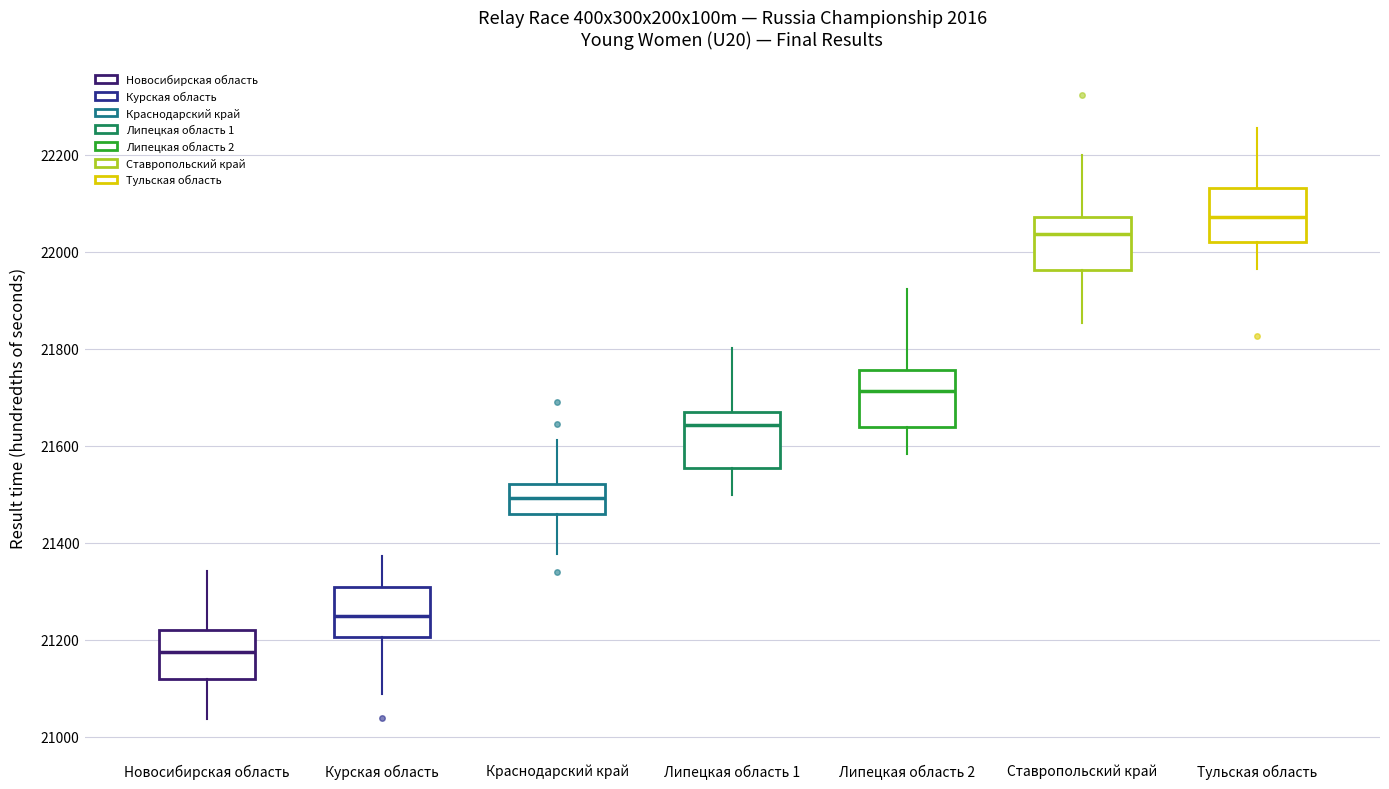

Where does the upper whisker of the box for Краснодарский край end on the y-axis? The values are not printed on the chart, so give them approximately, as read against the axis.

21620